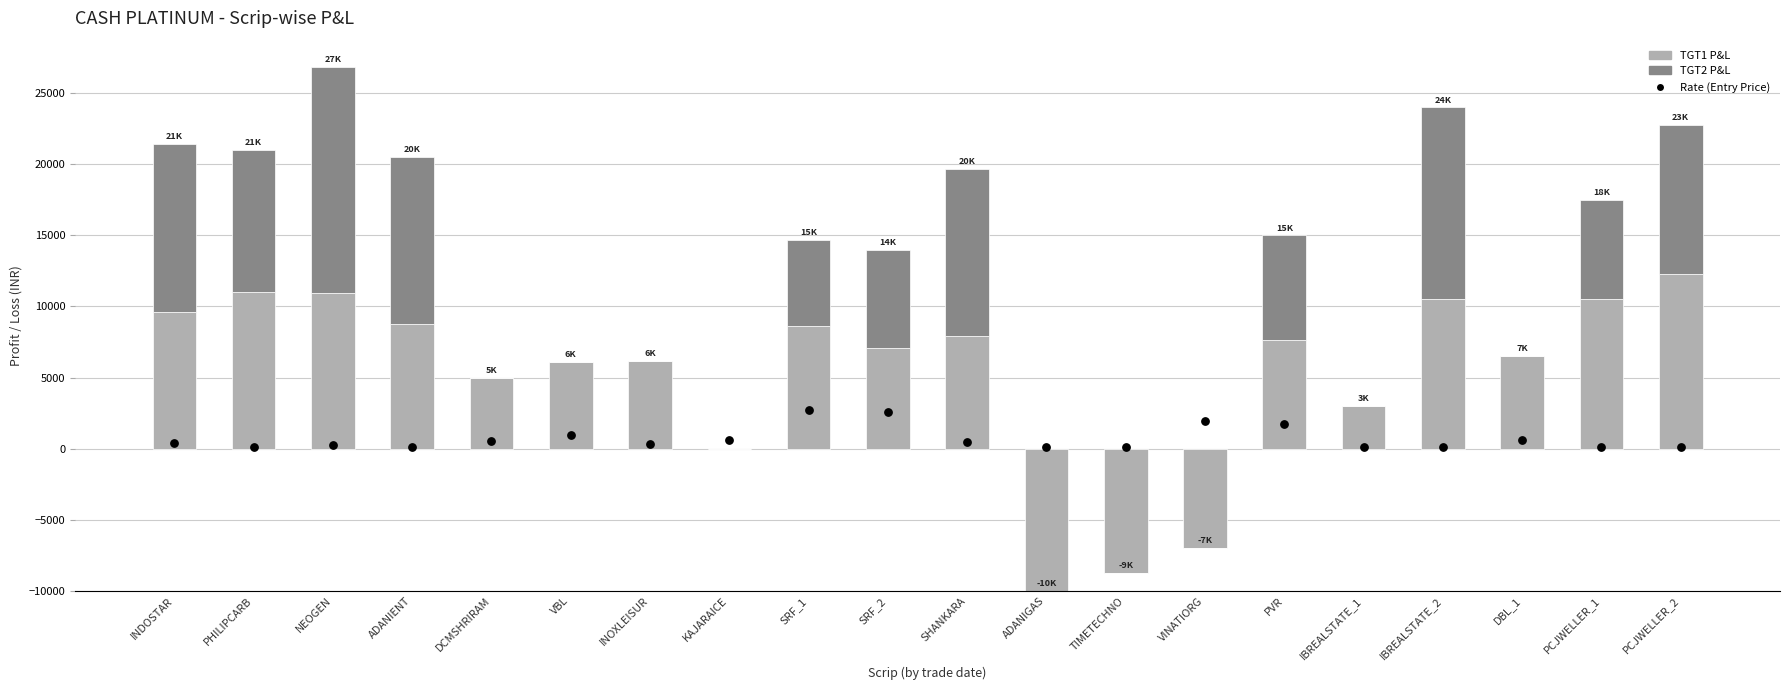

At how many categories does at least one series exceed -2729?

20